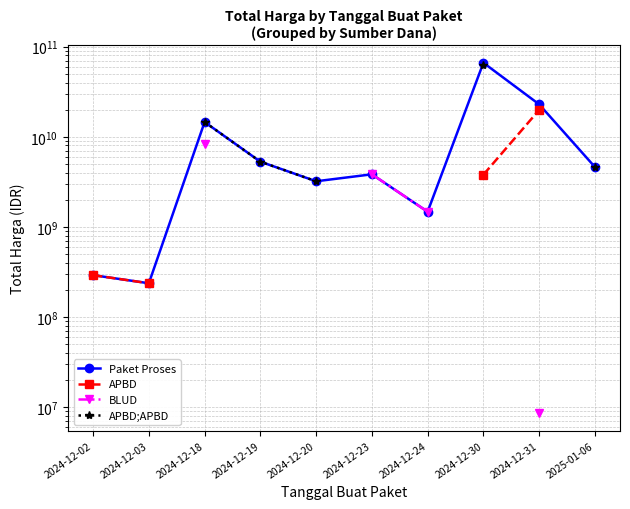

True or false: APBD;APBD and BLUD intersect in this chart.

False